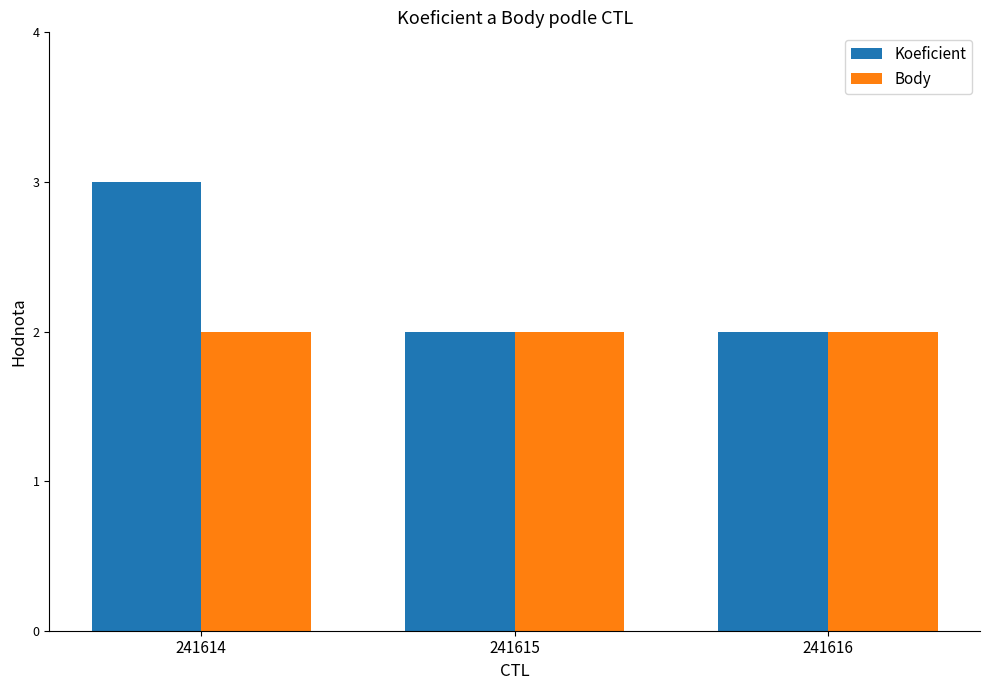

What is the approximate value of Body at 241614?

2